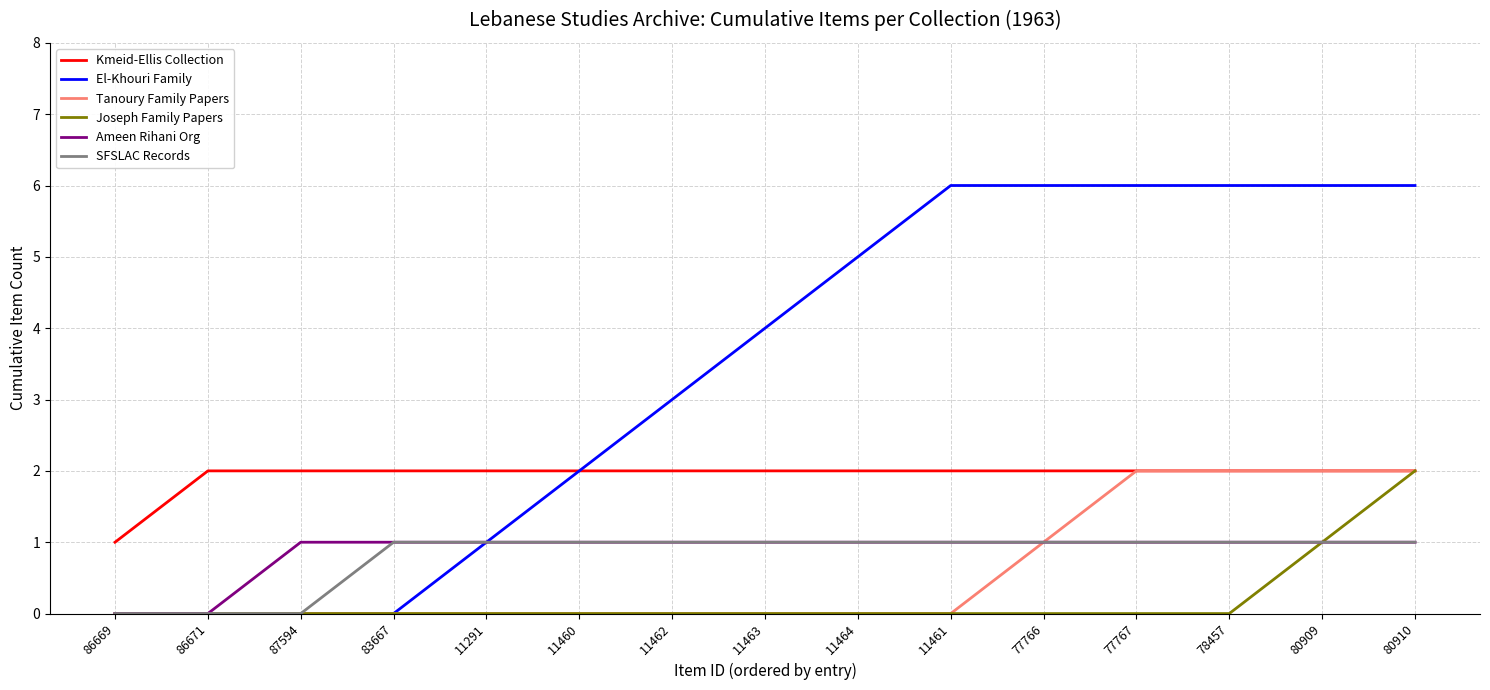

What is the total value across all series at 11461?

10